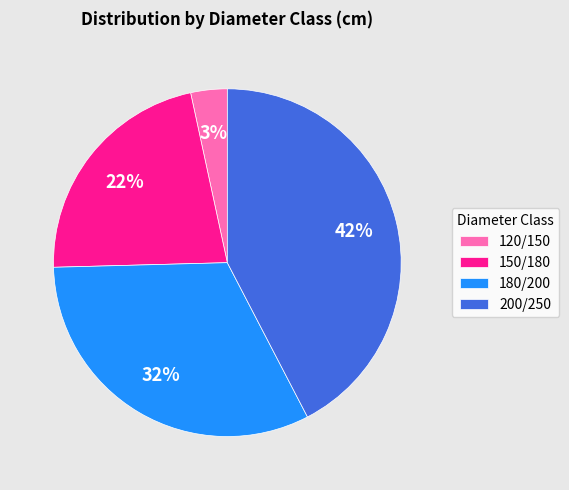

Is it true that 200/250 is 37% of the pie?

False